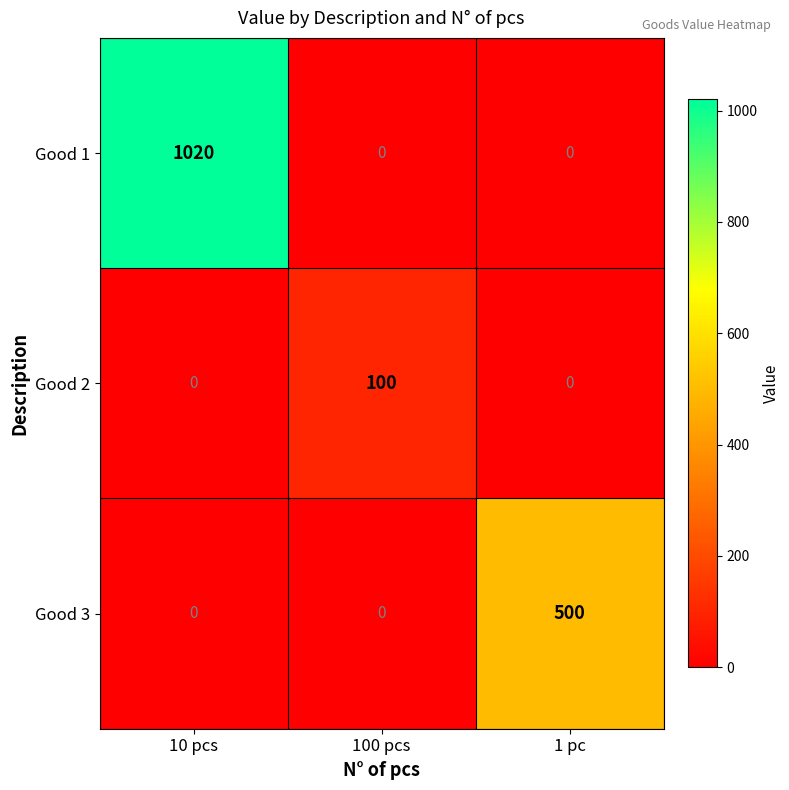

Reading right to left, what are all the values shown in this chart?

Good 1: 0	0	1020
Good 2: 0	100	0
Good 3: 500	0	0